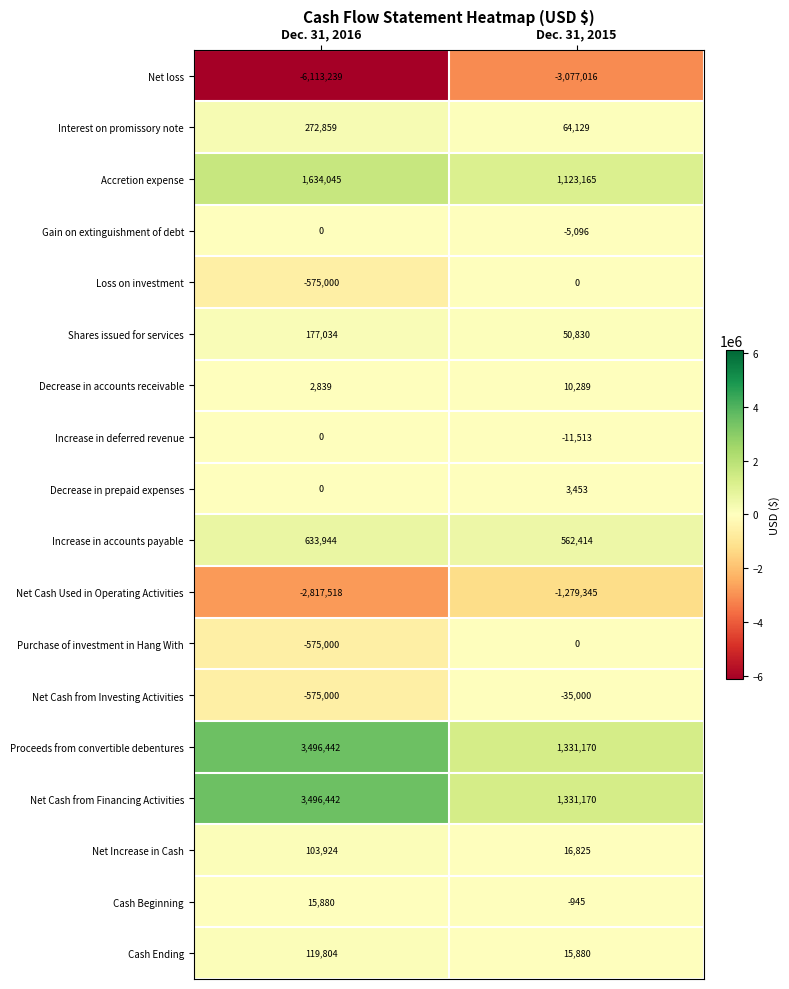

Rank the categories by Decrease in prepaid expenses value from lowest to highest.

Dec. 31, 2016, Dec. 31, 2015